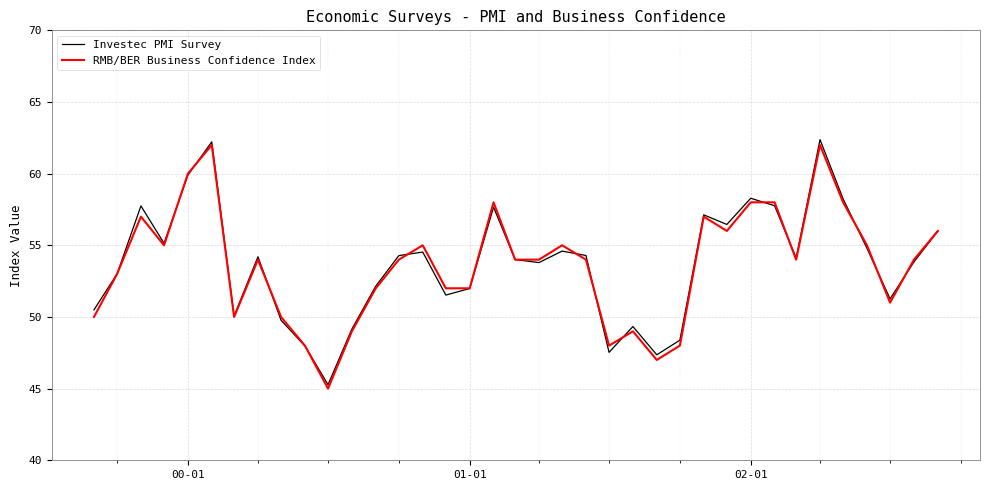

What are all the series names shown in the legend?

Investec PMI Survey, RMB/BER Business Confidence Index